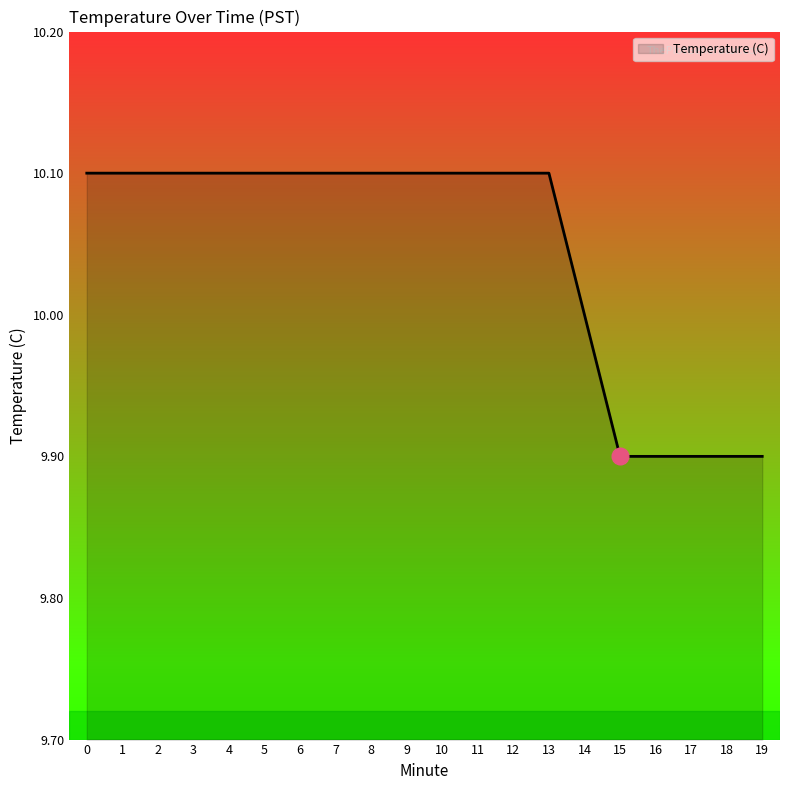

What is the greatest value displayed?

10.1